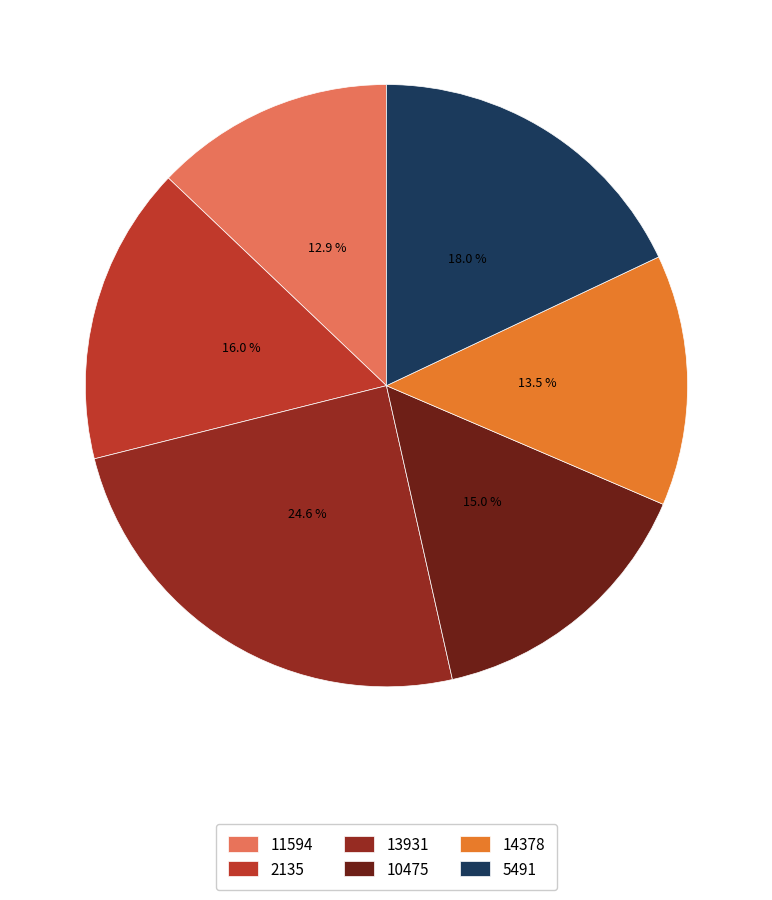

How many slices are in this pie chart?

6